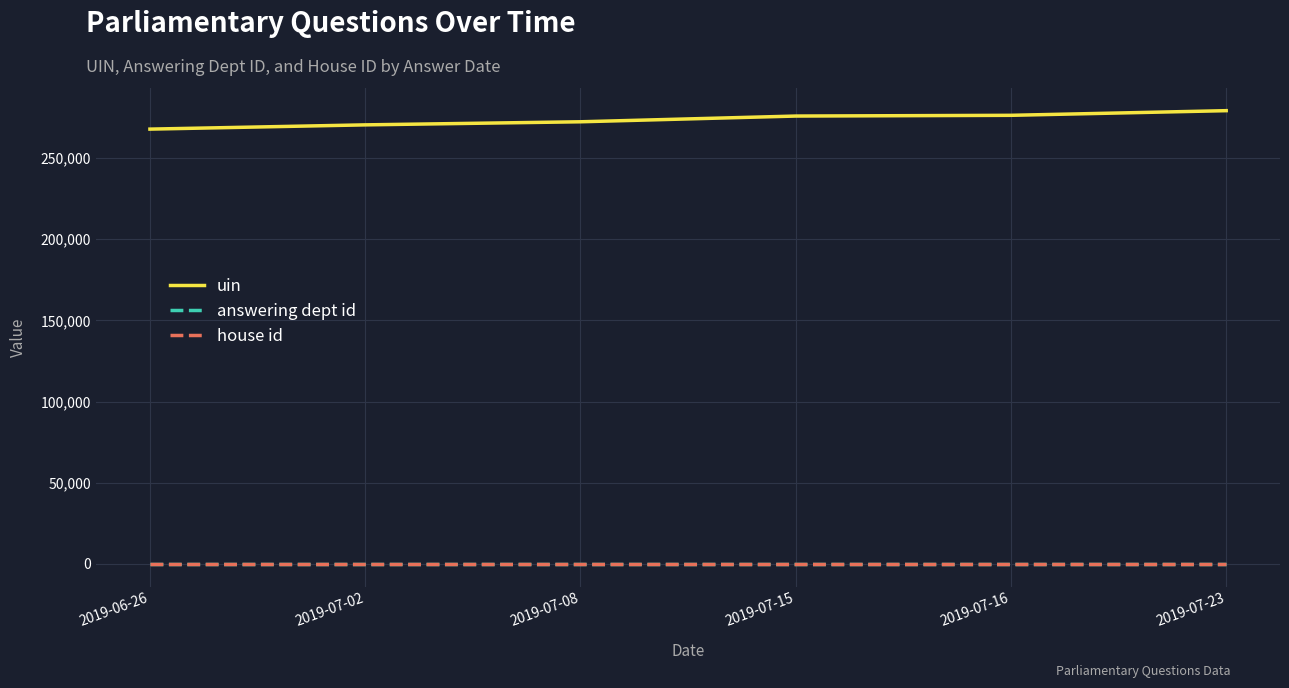

What is the sum of all uin values?

1641743